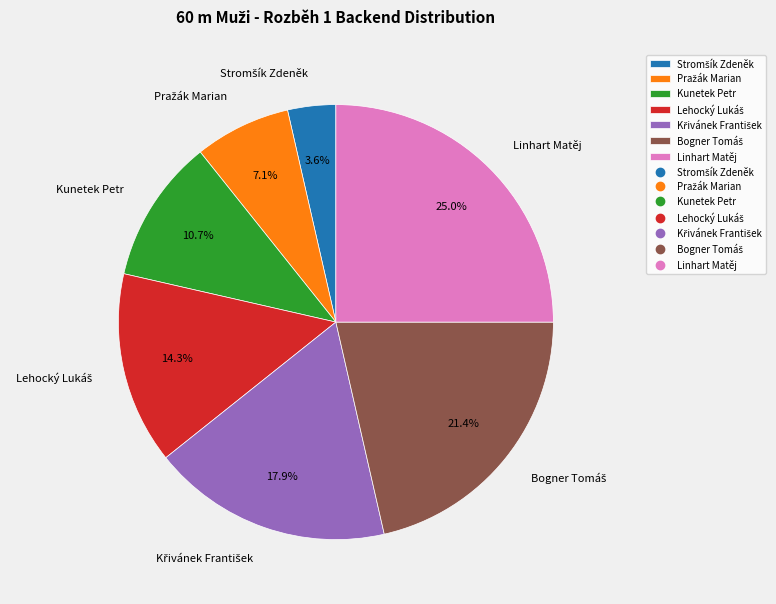

How much of the chart is everything except Kunetek Petr?

89.3%